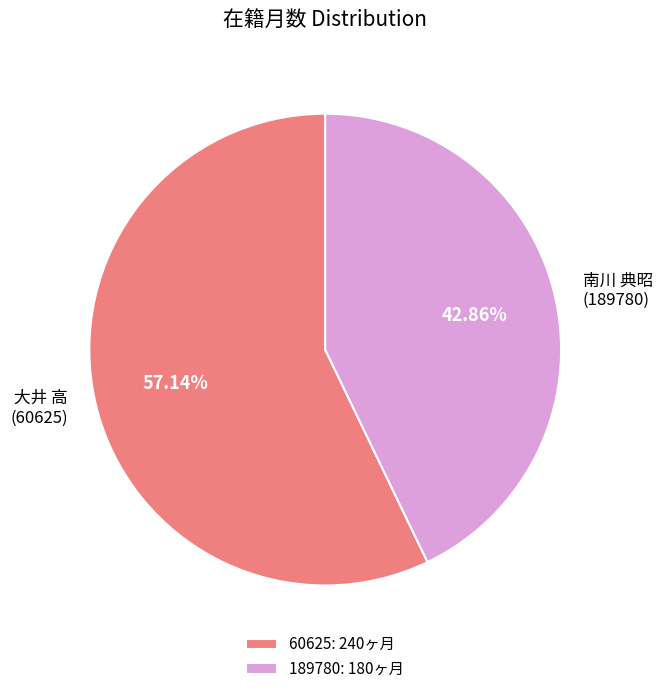

To the nearest percent, what is the average slice percentage?

50%